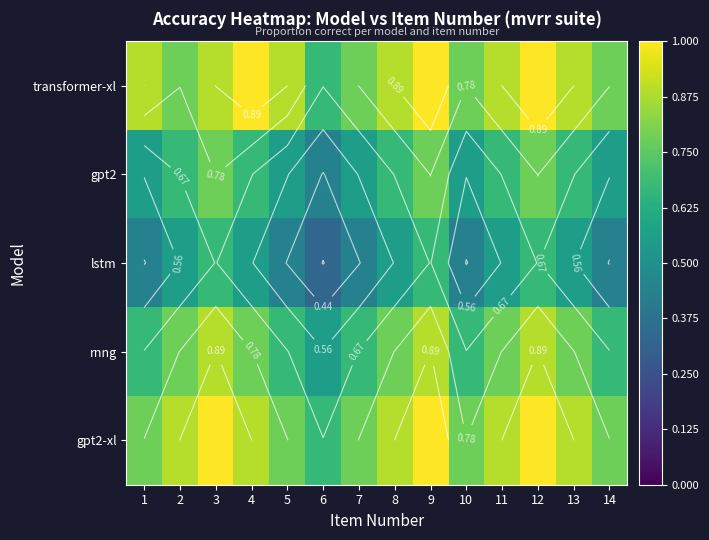

What is the difference between the transformer-xl values at 1 and 2?

0.1